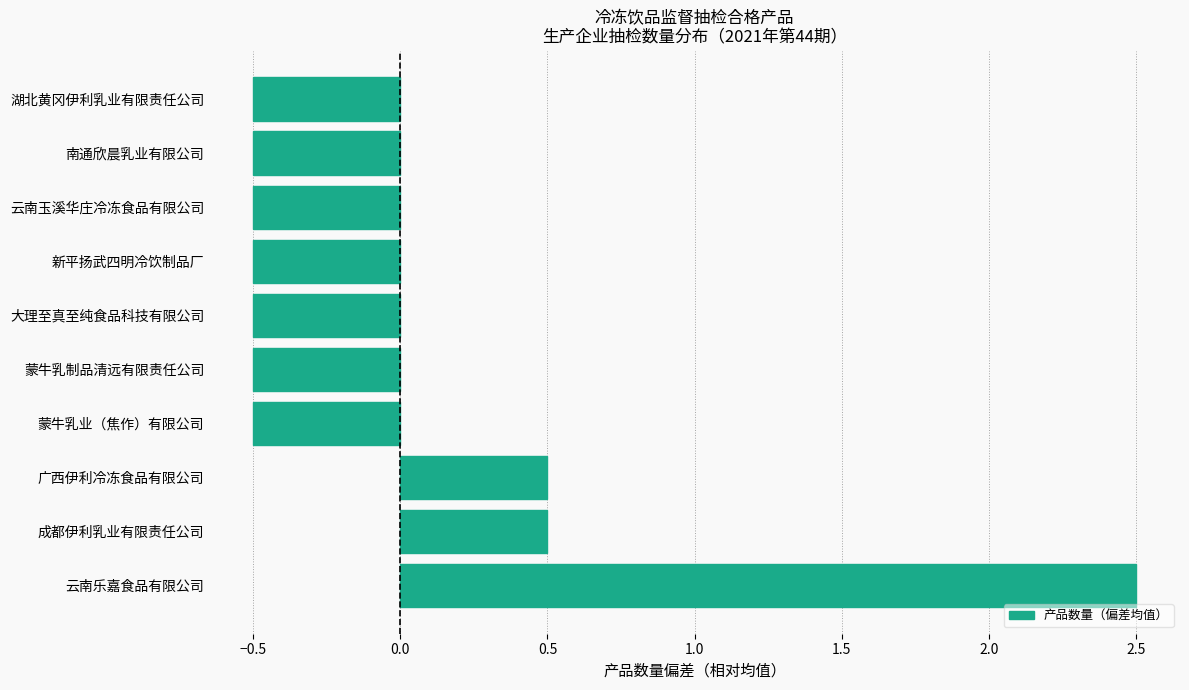

At which category does the chart reach its peak across all series?

云南乐嘉食品有限公司